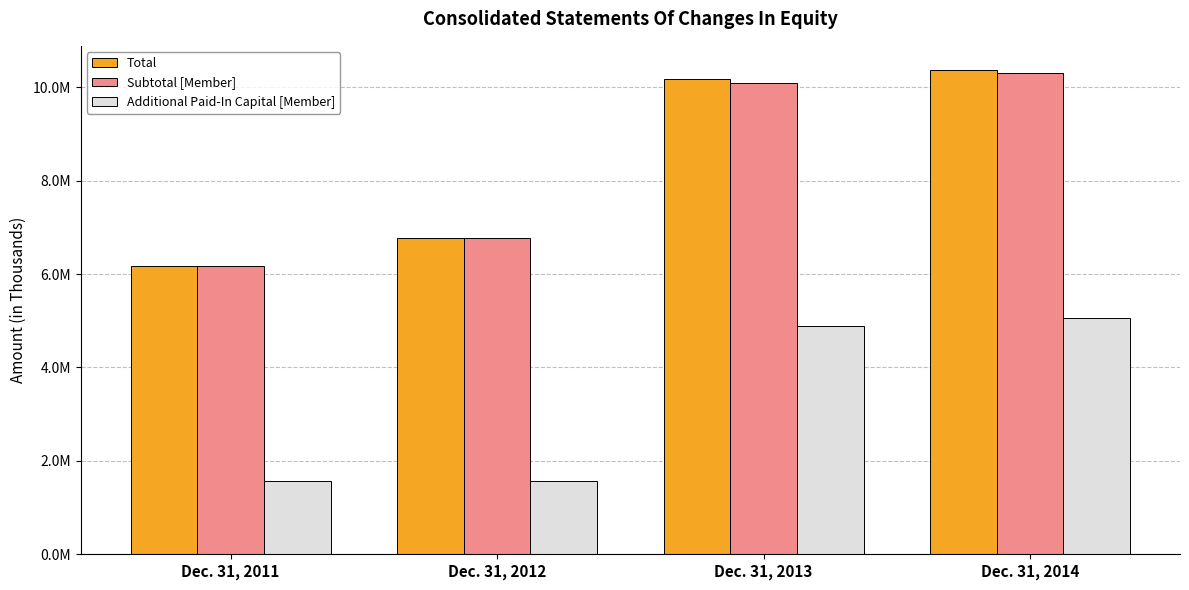

What is the difference between the highest and lowest values at Dec. 31, 2011?

4607577